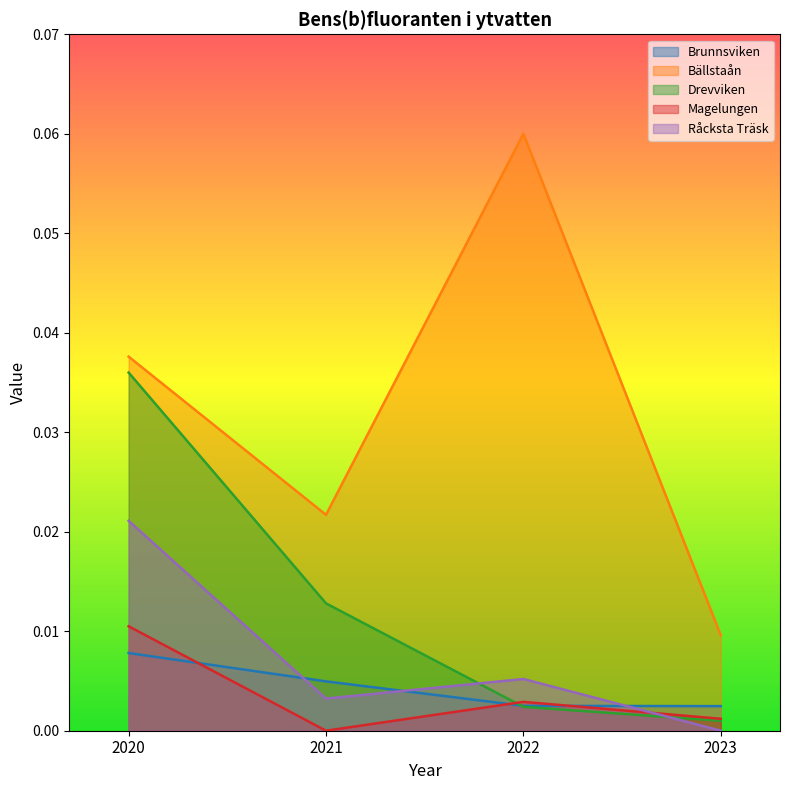

List the series in order of their peak value, highest first.

Bällstaån, Drevviken, Råcksta Träsk, Magelungen, Brunnsviken